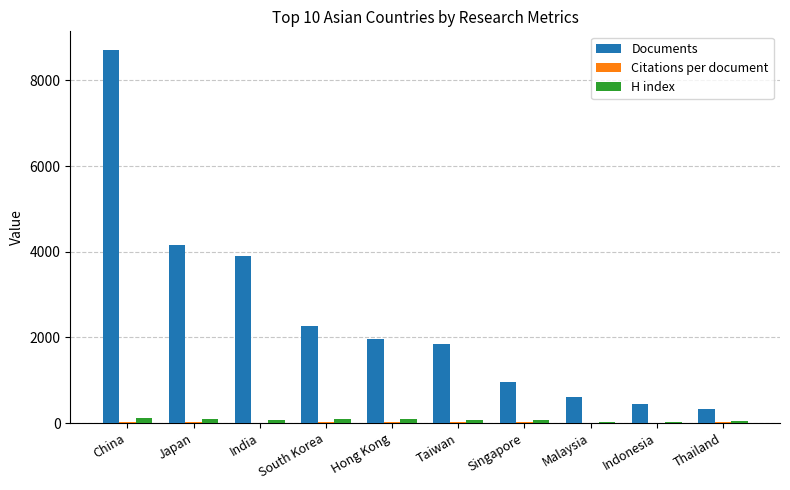

True or false: Documents has a value of 340.0 at Thailand.

True